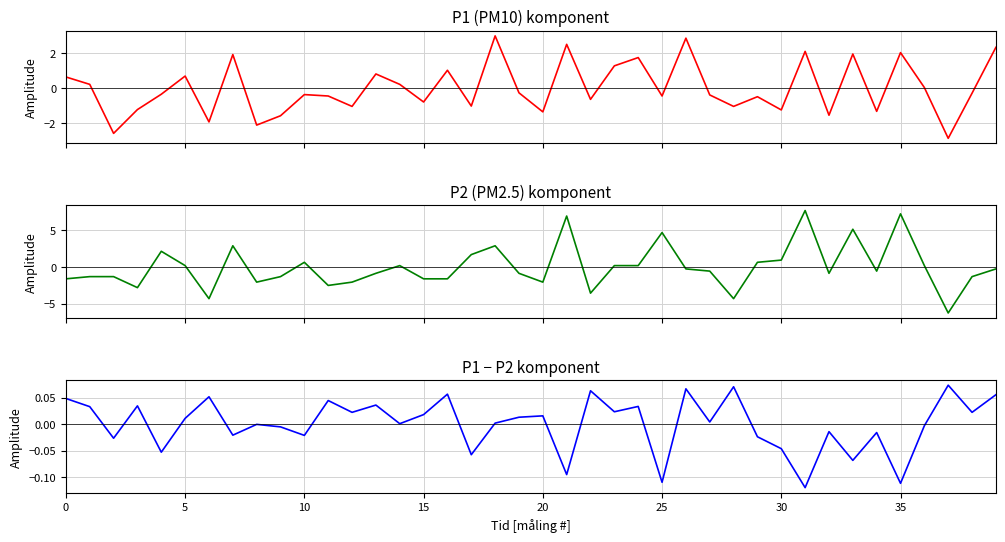

The value of P1 - P2 at 14 is 0.0. True or false?

True